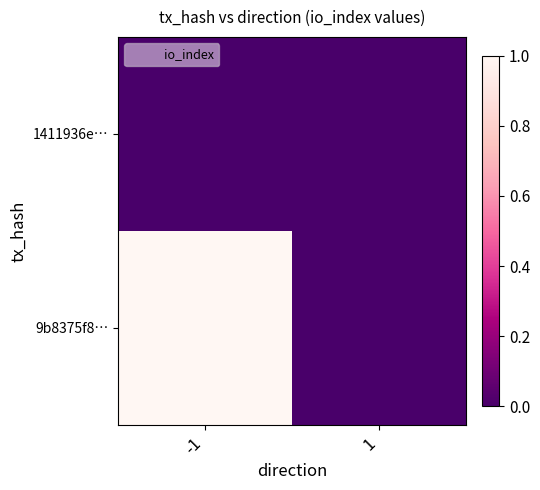

Rank the series at 1 from highest to lowest value.

9b8375f8…, 1411936e…